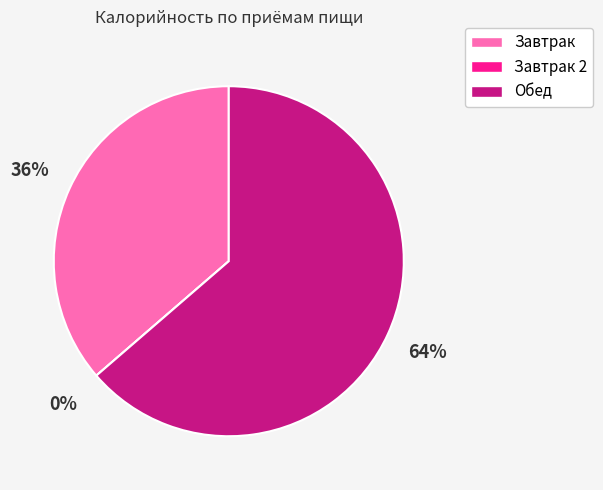

Rank the categories by value from highest to lowest.

Обед, Завтрак, Завтрак 2